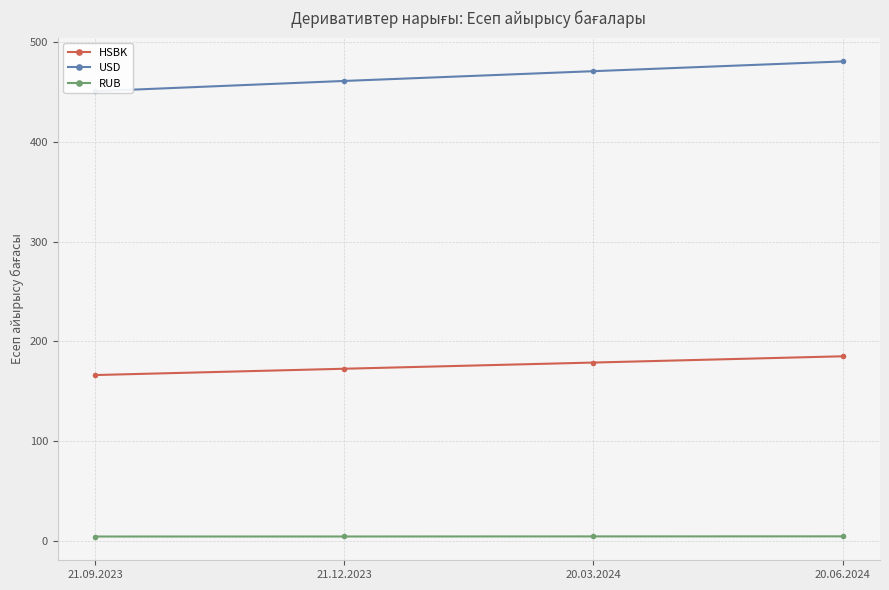

At which label does USD first exceed 470?

20.03.2024